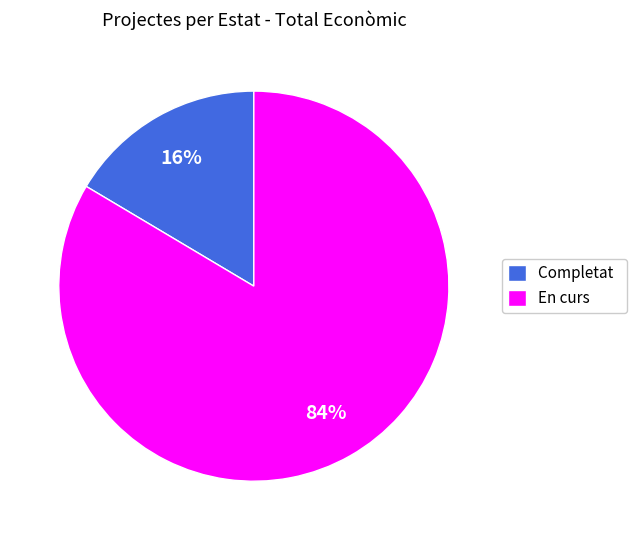

To the nearest percent, what is the average slice percentage?

50%